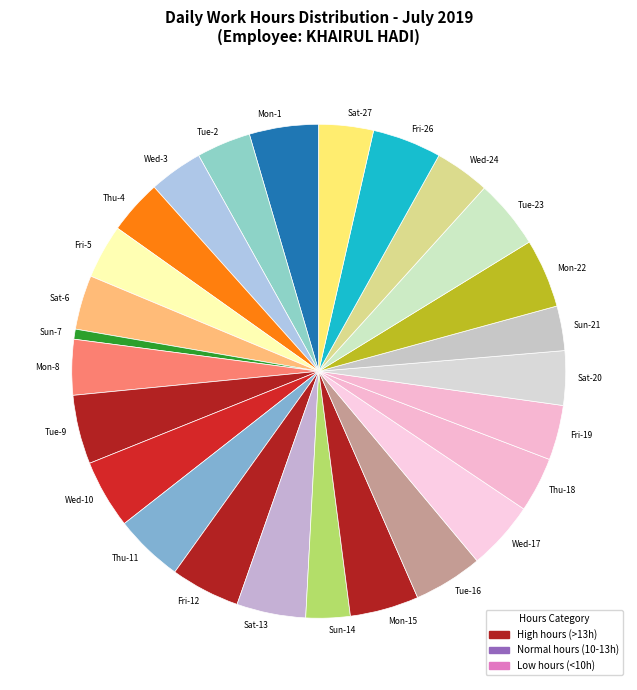

Which slice is the smallest?

Sun-7